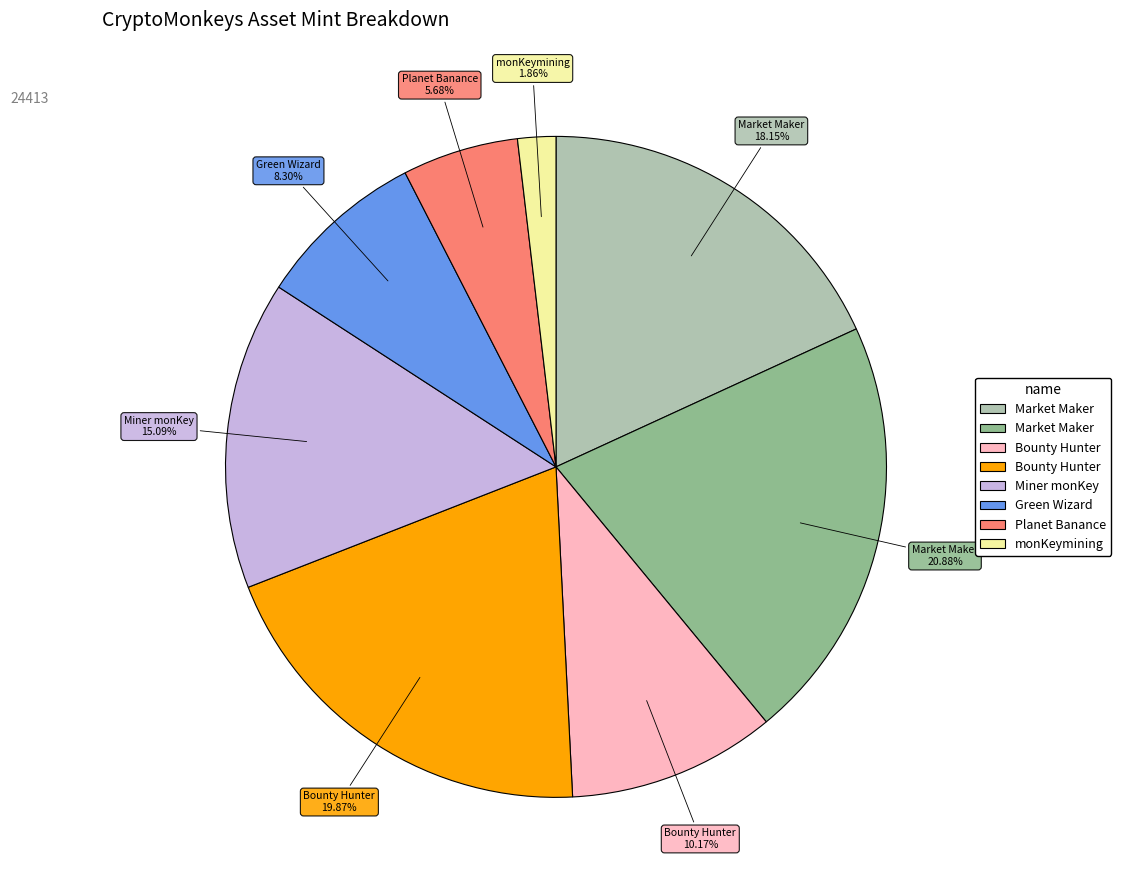

Does any single category account for the majority?

No